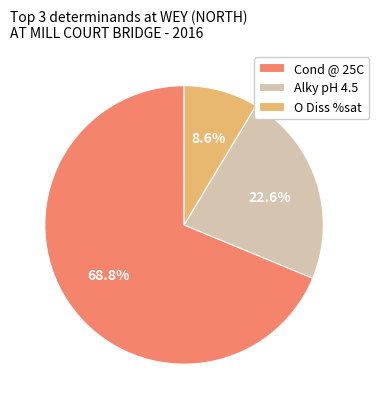

Which category accounts for the majority?

Cond @ 25C